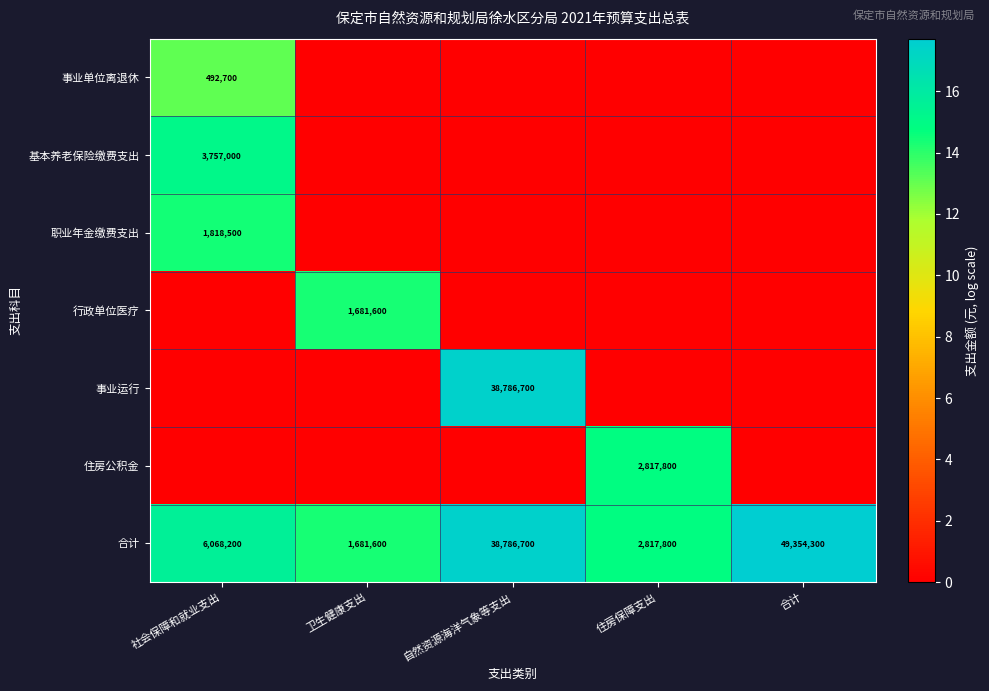

What is the difference between the 合计 values at 住房保障支出 and 社会保障和就业支出?

3250400